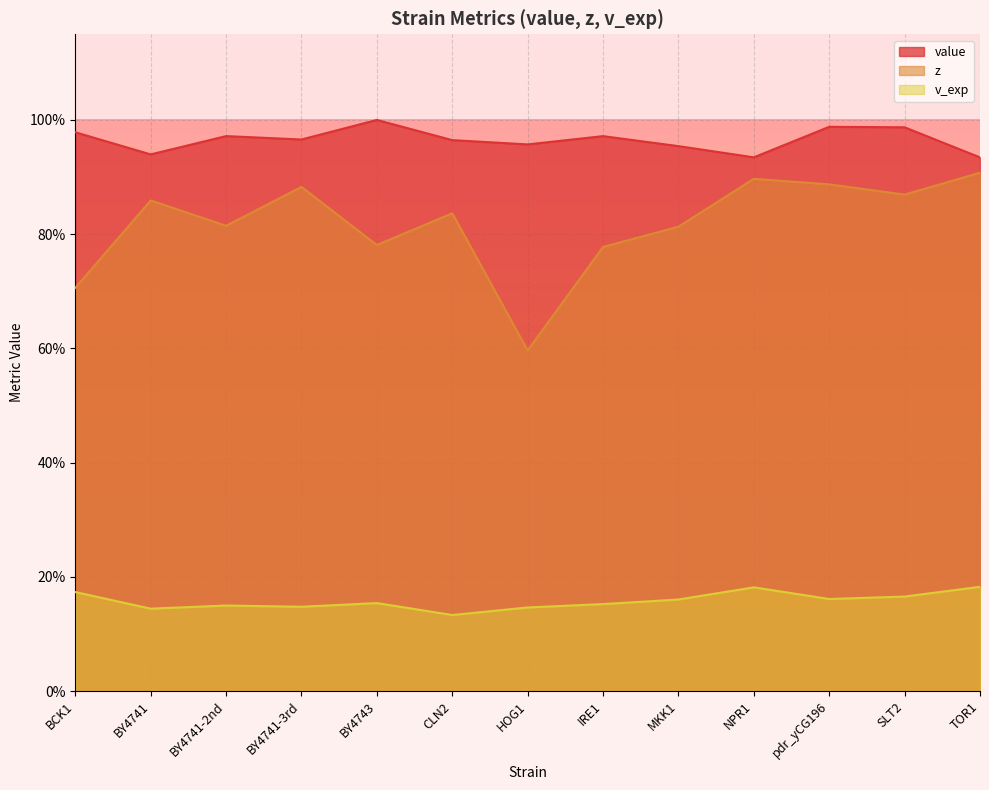

Reading left to right, list all the values displayed in this chart.

value: 1.0	0.9	1.0	1.0	1.0	1.0	1.0	1.0	1.0	0.9	1.0	1.0	0.9
z: 0.7	0.9	0.8	0.9	0.8	0.8	0.6	0.8	0.8	0.9	0.9	0.9	0.9
v_exp: 0.2	0.1	0.1	0.1	0.2	0.1	0.1	0.2	0.2	0.2	0.2	0.2	0.2